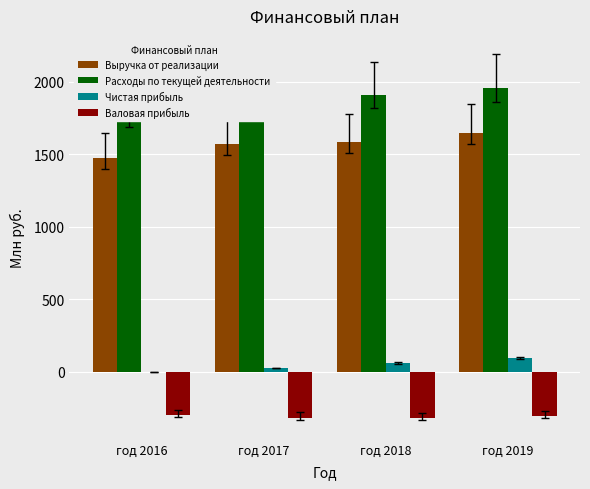

At which category is the sum across all series the highest?

год 2019